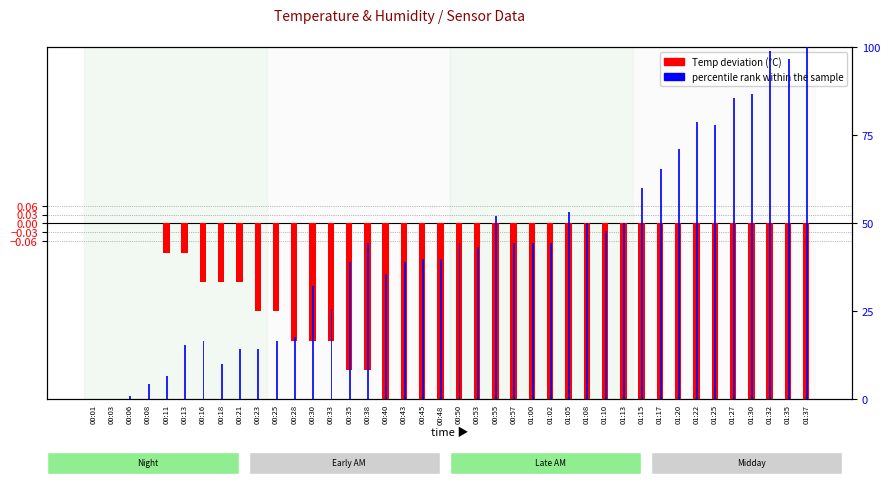

What is the label of the 1st bar from the left?

00:01